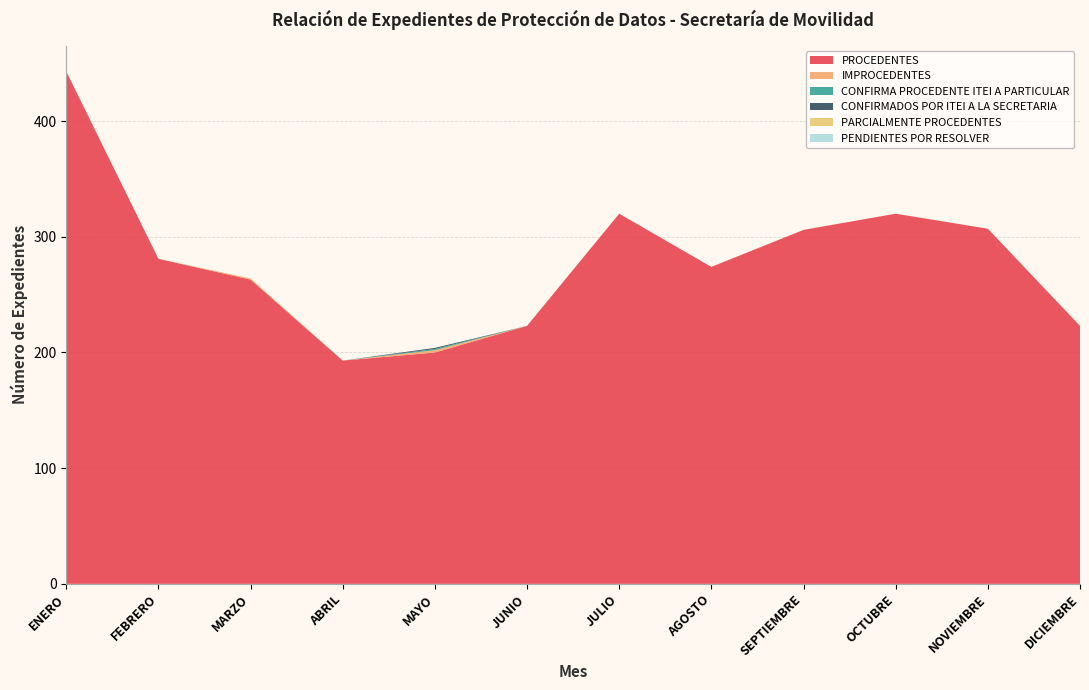

Reading left to right, what are all the values shown in this chart?

PROCEDENTES: 443	281	263	193	200	223	320	274	306	320	307	223
IMPROCEDENTES: 0	0	1	0	2	0	0	0	0	0	0	0
CONFIRMA PROCEDENTE ITEI A PARTICULAR: 0	0	0	0	1	0	0	0	0	0	0	0
CONFIRMADOS POR ITEI A LA SECRETARIA: 0	0	0	0	1	0	0	0	0	0	0	0
PARCIALMENTE PROCEDENTES: 0	0	0	0	0	0	0	0	0	0	0	0
PENDIENTES POR RESOLVER: 0	0	0	0	0	0	0	0	0	0	0	0